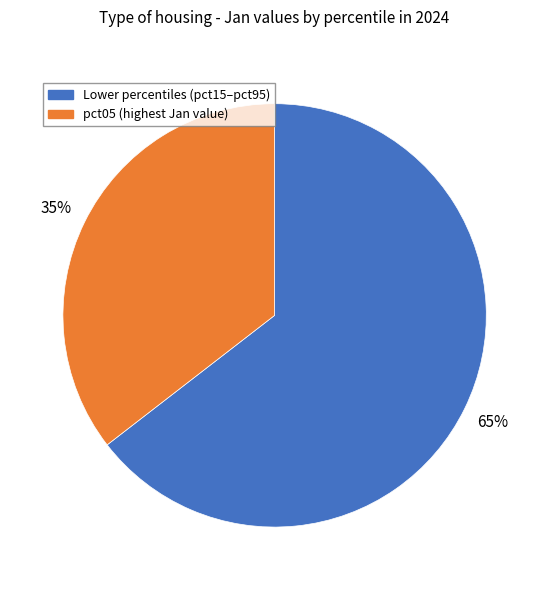

Which category has the biggest portion of the pie?

Lower percentiles (pct15–pct95)